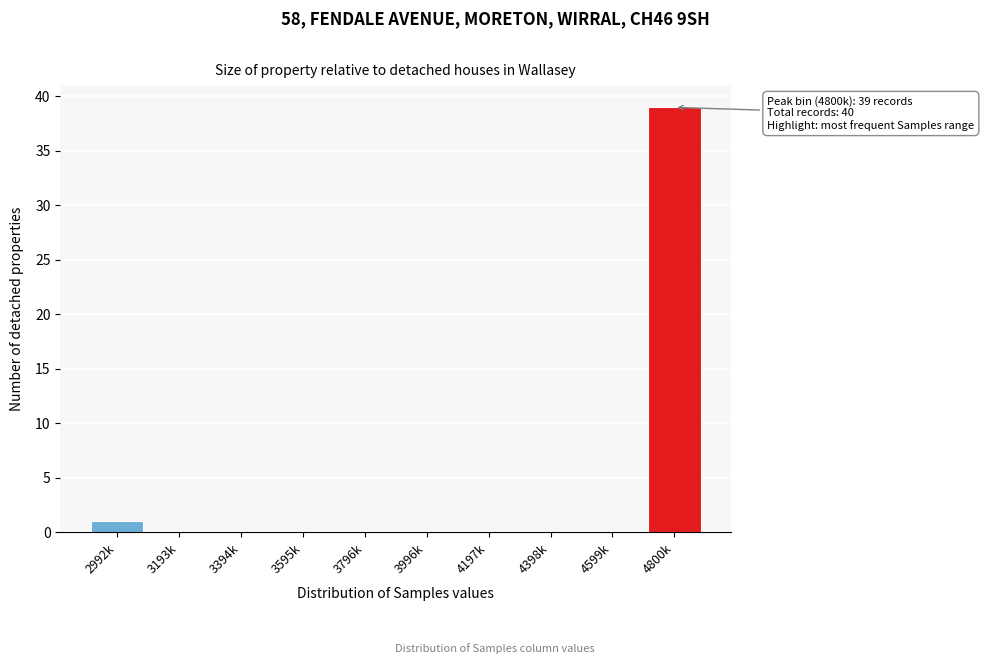

Reading left to right, list all the values displayed in this chart.

2992k=1	3193k=0	3394k=0	3595k=0	3796k=0	3996k=0	4197k=0	4398k=0	4599k=0	4800k=39